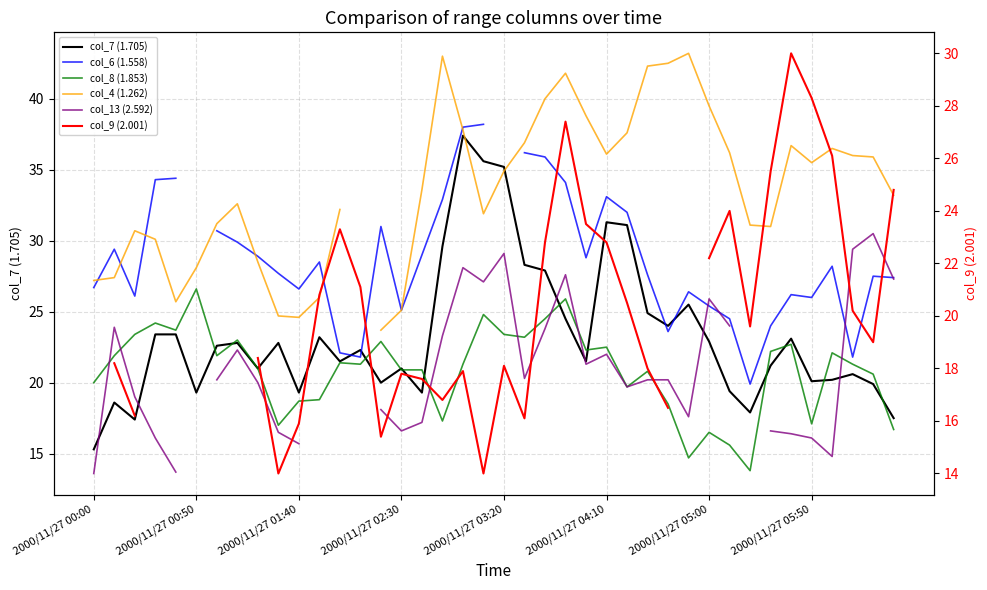

Count the number of data series in this chart.

6